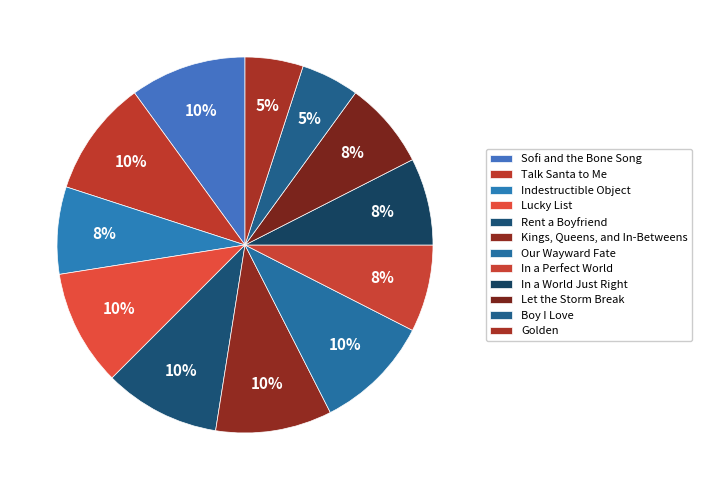

To the nearest percent, what is the difference between the Rent a Boyfriend and Boy I Love slice percentages?

5%